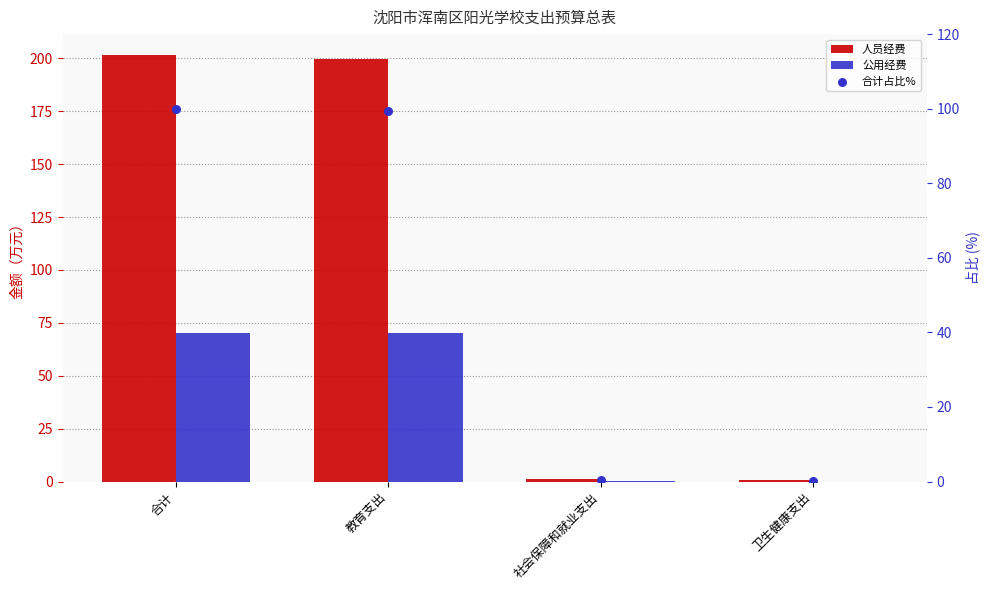

What is the total value across all series at 卫生健康支出?

0.8